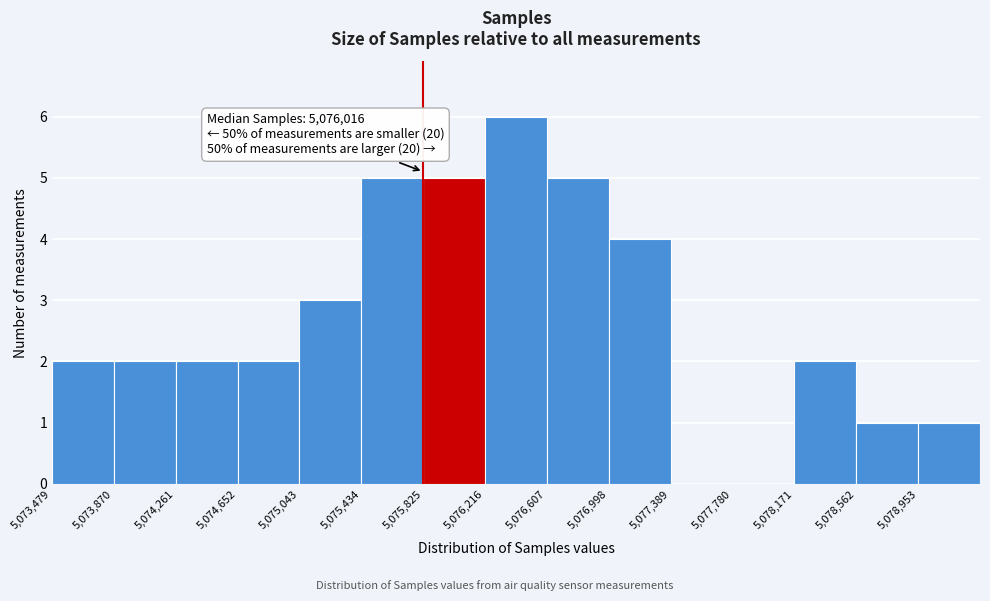

Which range on the x-axis has the tallest bar?

5076200 to 5076600